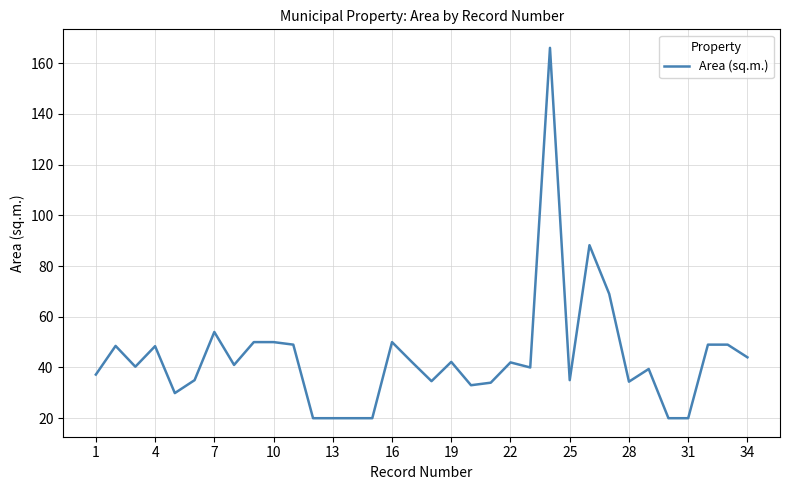

What is the greatest value displayed?

166.0